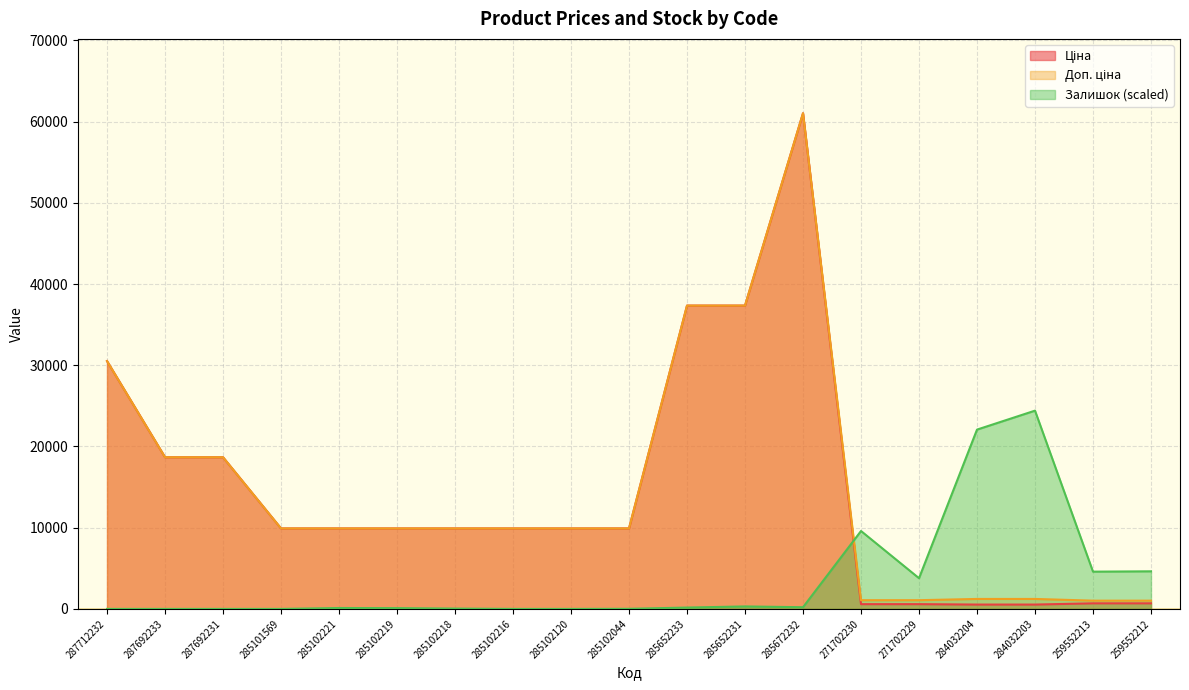

What is the difference between the maximum and minimum values in the Залишок series?

24409.9